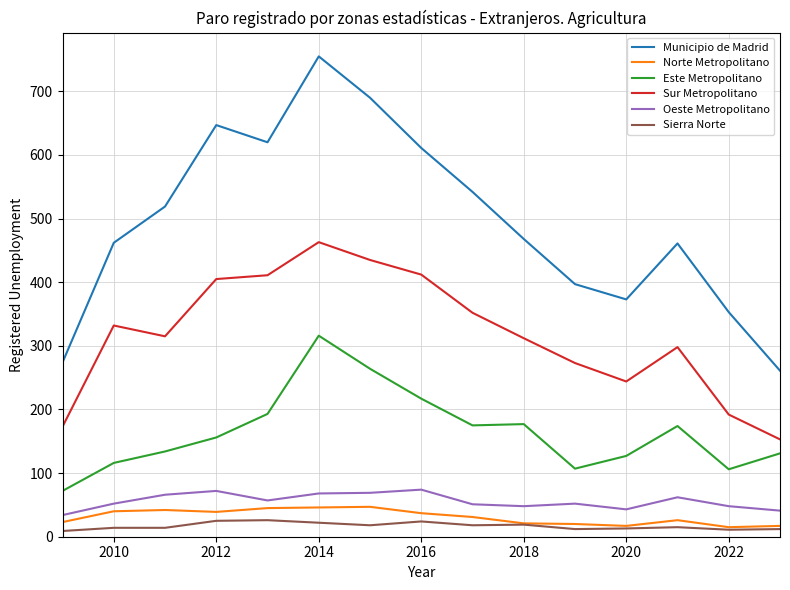

How many categories are shown in the chart?

15